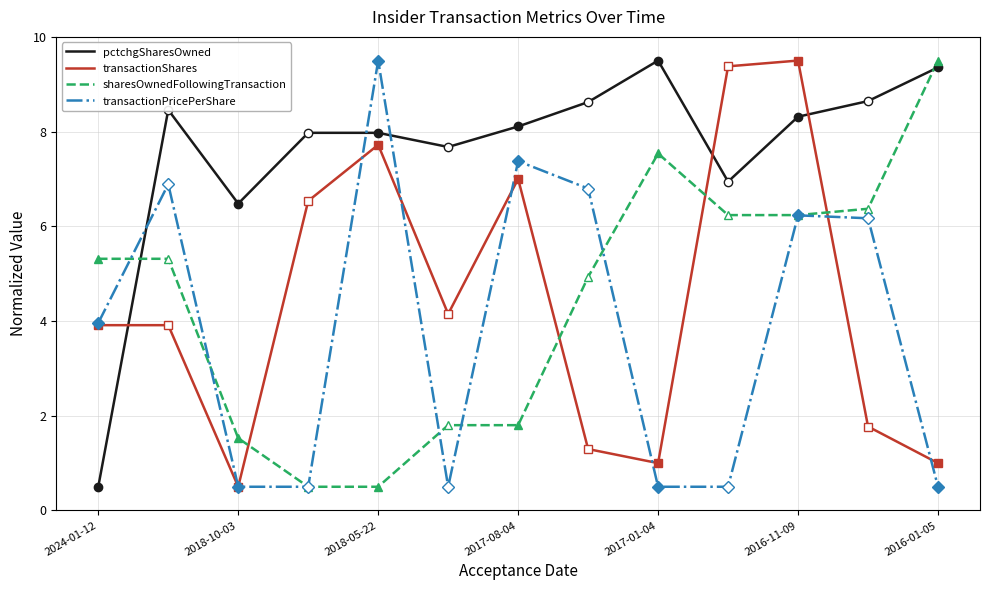

What is the sum of all transactionShares values?

57.7